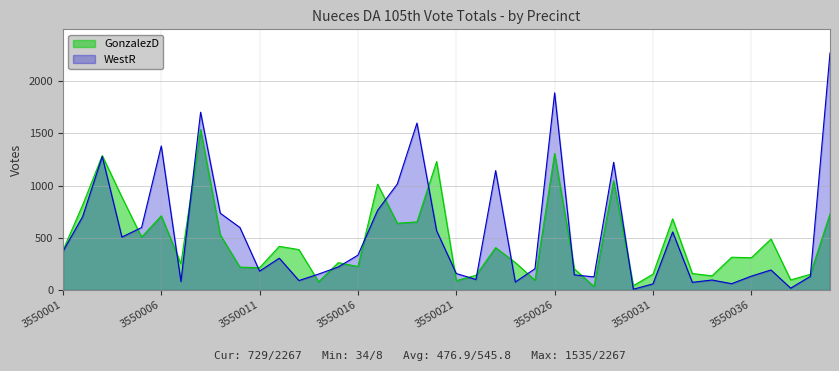

Does the chart display data point markers on the line(s)?

No